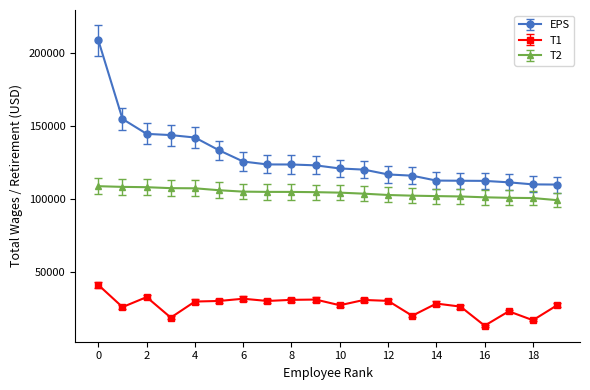

What is the value of the T1 point at the 17th from the left?

13234